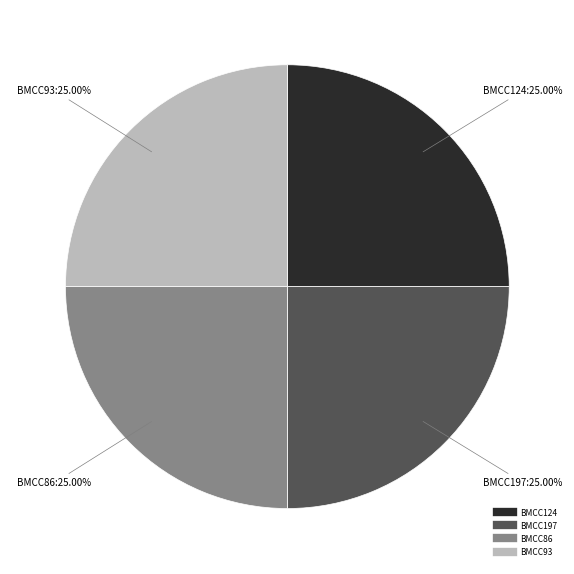

True or false: BMCC86 accounts for 35% of the total.

False